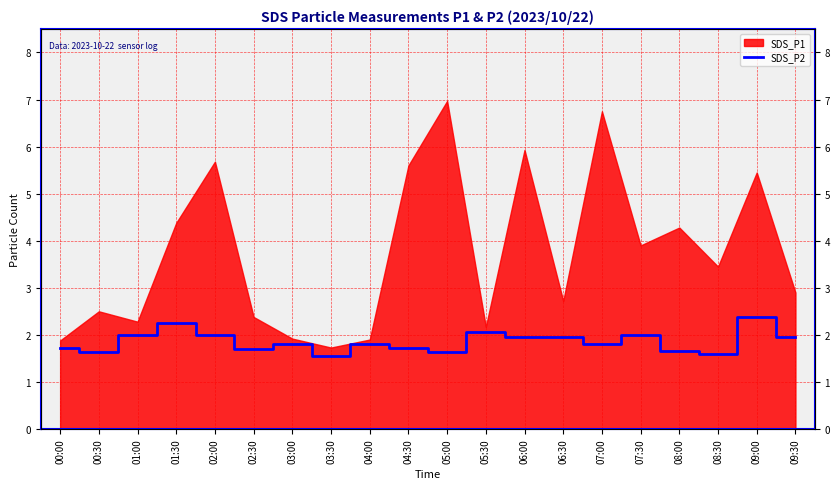

What is the minimum value shown in the chart?

1.6